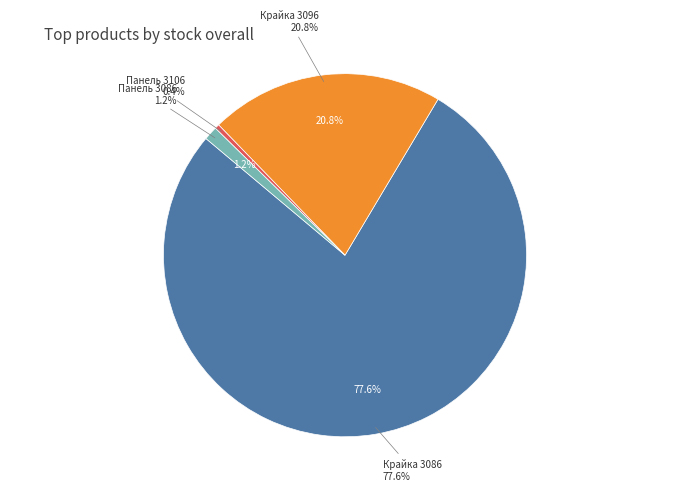

What is the change in value from Крайка 22x1 мм. Alvic Спат 3096 to Панель Alvic 18 мм. Спат 3086?

-144